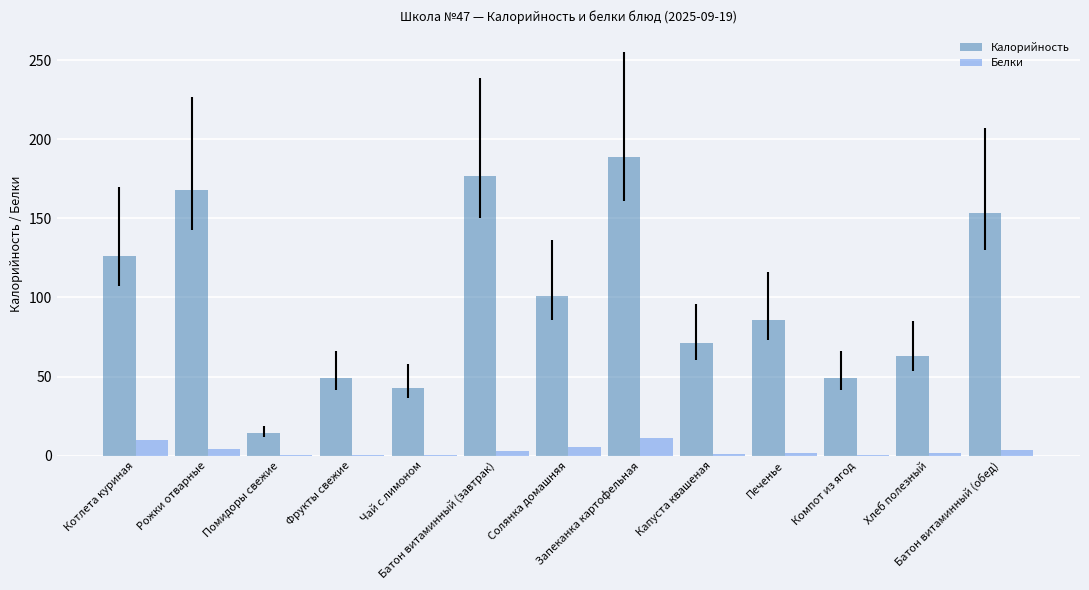

At which category is the sum across all series the highest?

Запеканка картофельная